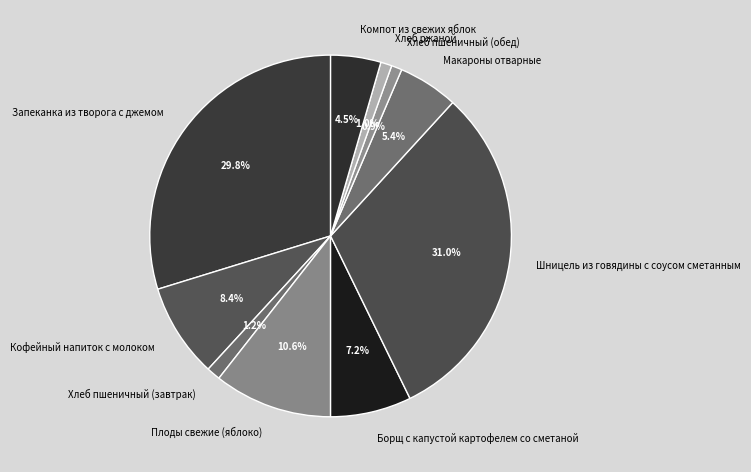

Approximately how many times larger is the value at Хлеб пшеничный (завтрак) compared to Хлеб ржаной?

1.2